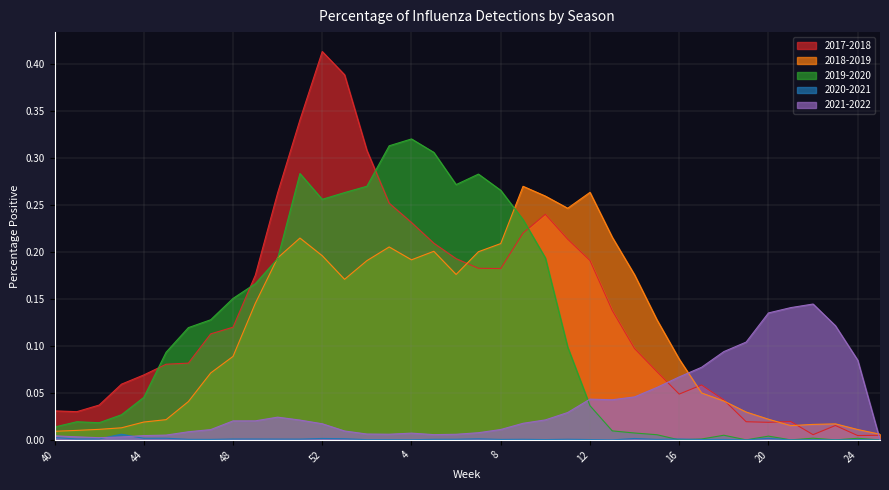

Which category has the lowest value across all series?

16